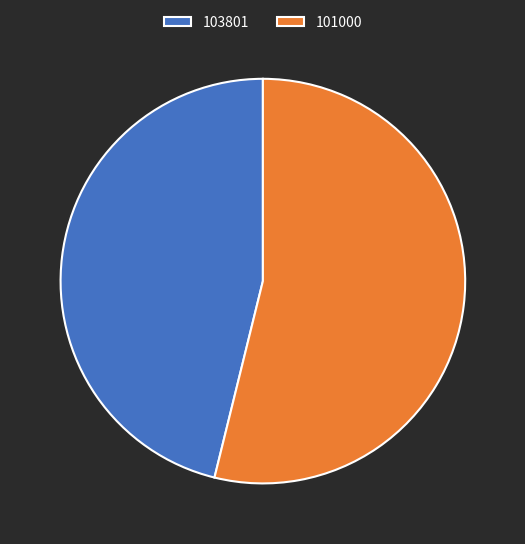

True or false: 101000 accounts for 65% of the total.

False